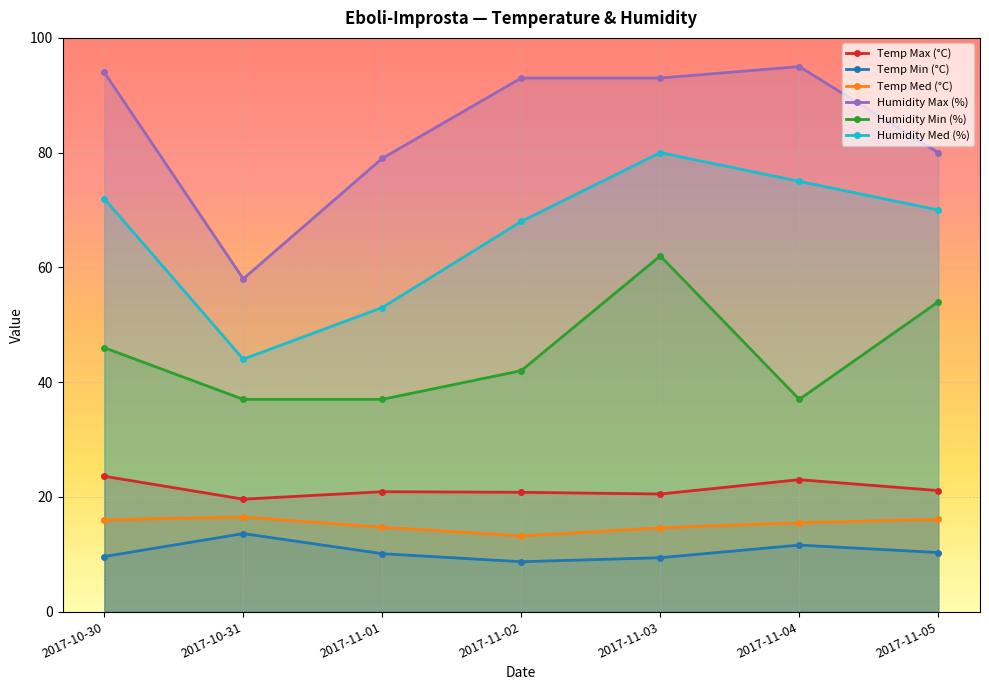

True or false: Temp Max (°C) has more than 2 interior local peaks.

False